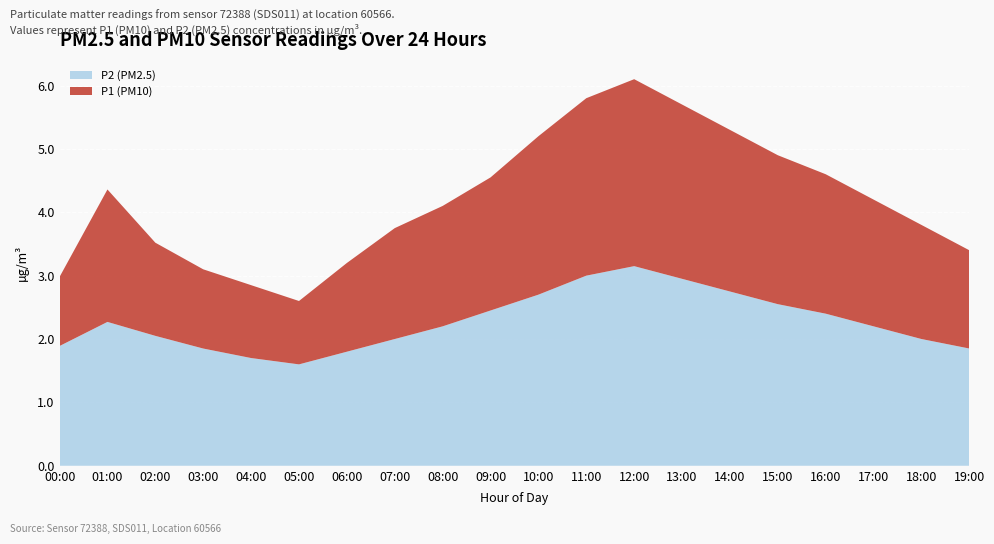

Reading left to right, extract all data points from this chart.

P1: 00:00=3.0	01:00=4.4	02:00=3.5	03:00=3.1	04:00=2.9	05:00=2.6	06:00=3.2	07:00=3.8	08:00=4.1	09:00=4.5	10:00=5.2	11:00=5.8	12:00=6.1	13:00=5.7	14:00=5.3	15:00=4.9	16:00=4.6	17:00=4.2	18:00=3.8	19:00=3.4
P2: 00:00=1.9	01:00=2.3	02:00=2.0	03:00=1.9	04:00=1.7	05:00=1.6	06:00=1.8	07:00=2.0	08:00=2.2	09:00=2.5	10:00=2.7	11:00=3.0	12:00=3.1	13:00=3.0	14:00=2.8	15:00=2.5	16:00=2.4	17:00=2.2	18:00=2.0	19:00=1.9